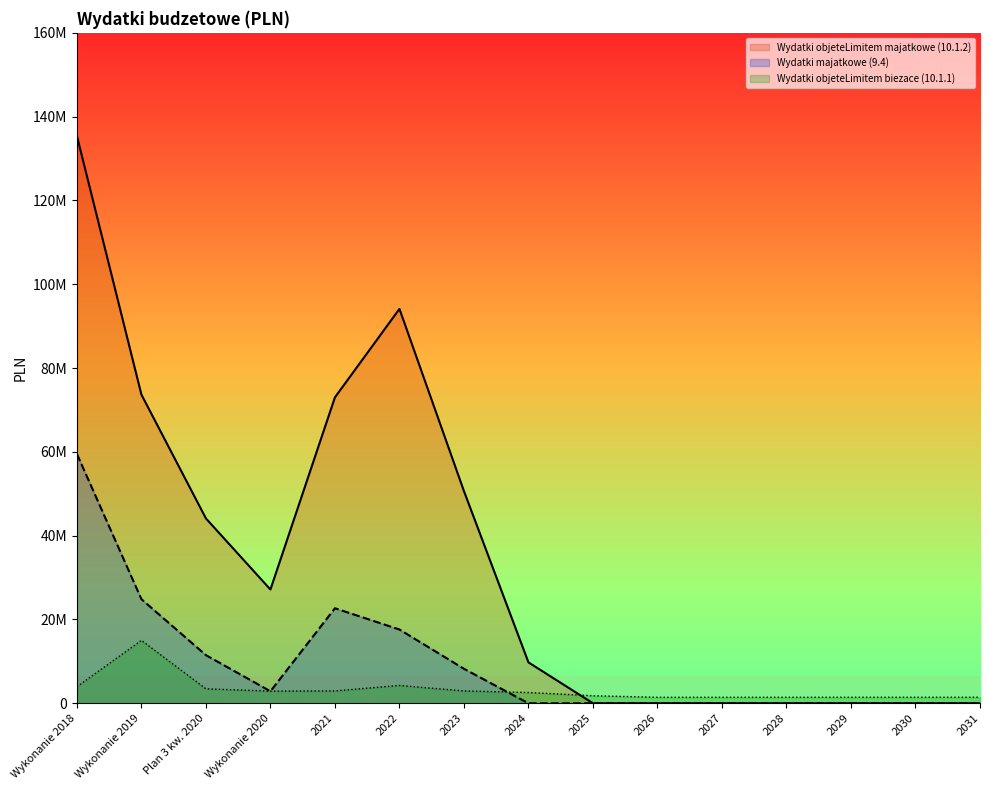

What is the difference between the highest and lowest values at 2022?

89863710.7